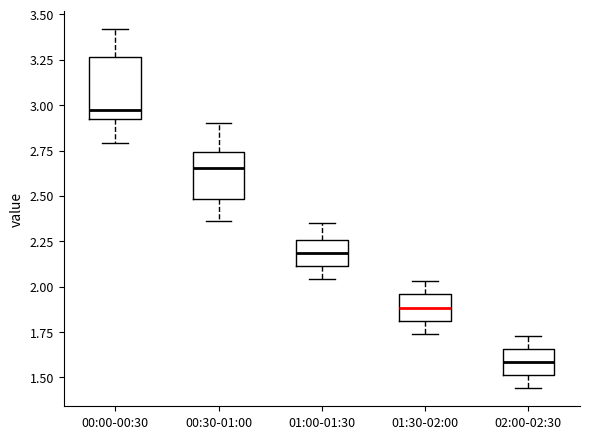

Where does the lower whisker of the box for 01:00-01:30 end on the y-axis? The values are not printed on the chart, so give them approximately, as read against the axis.

2.05